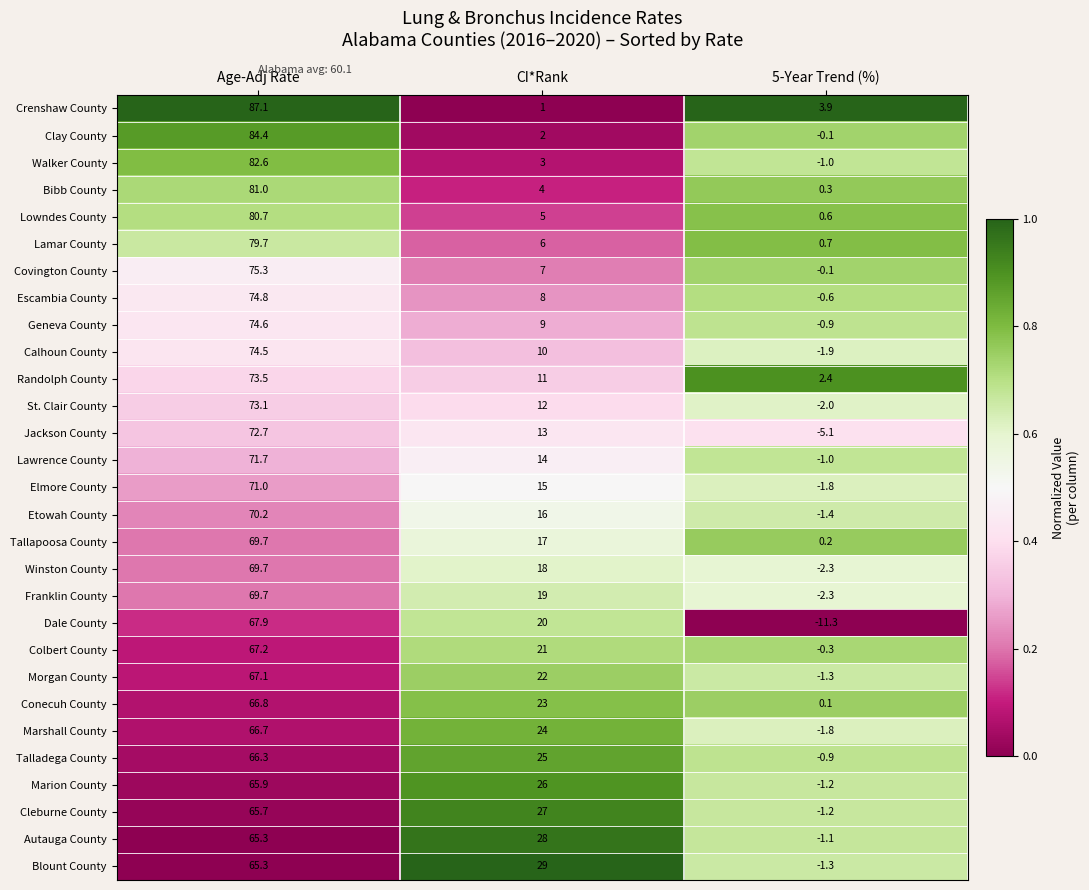

Rank the categories by Geneva County value from lowest to highest.

5-Year Trend (%), CI*Rank, Age-Adj Rate